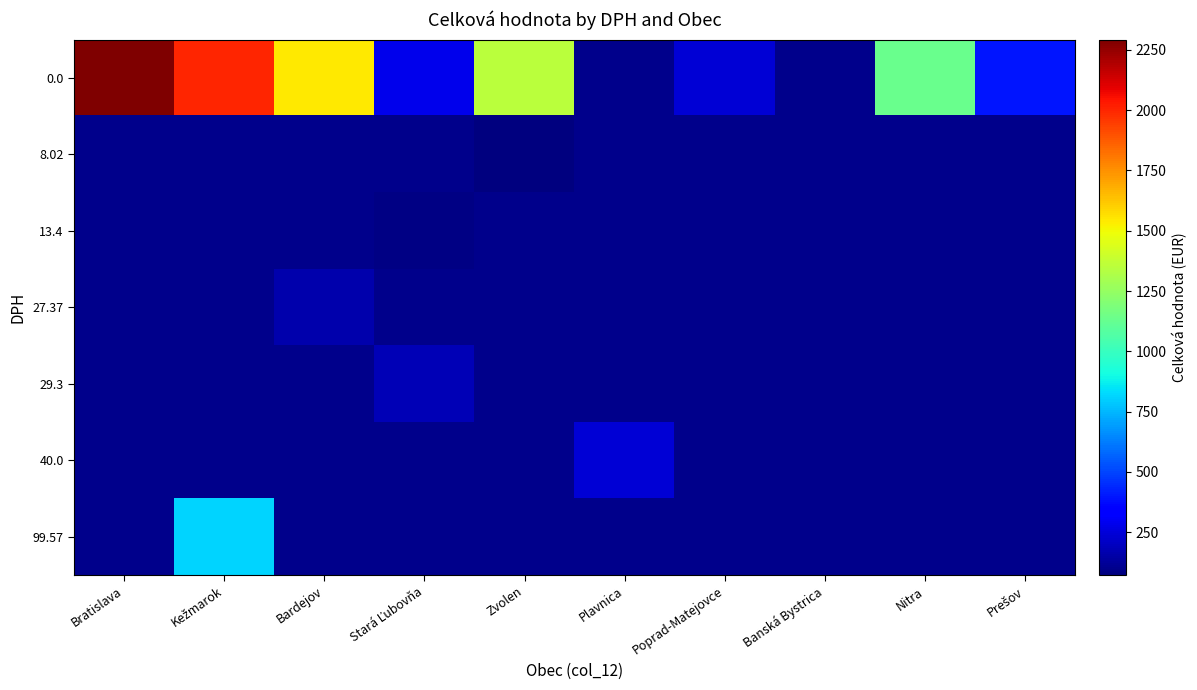

Rank the series by their average value, from highest to lowest.

0.0, 8.02, 13.4, 27.37, 29.3, 40.0, 99.57